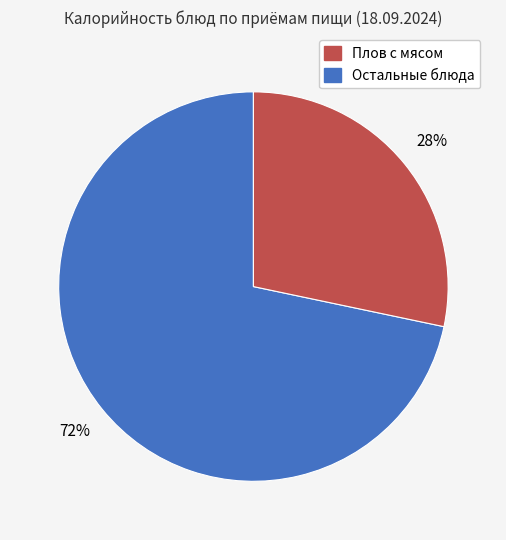

Is there any slice that represents more than half of the pie?

Yes